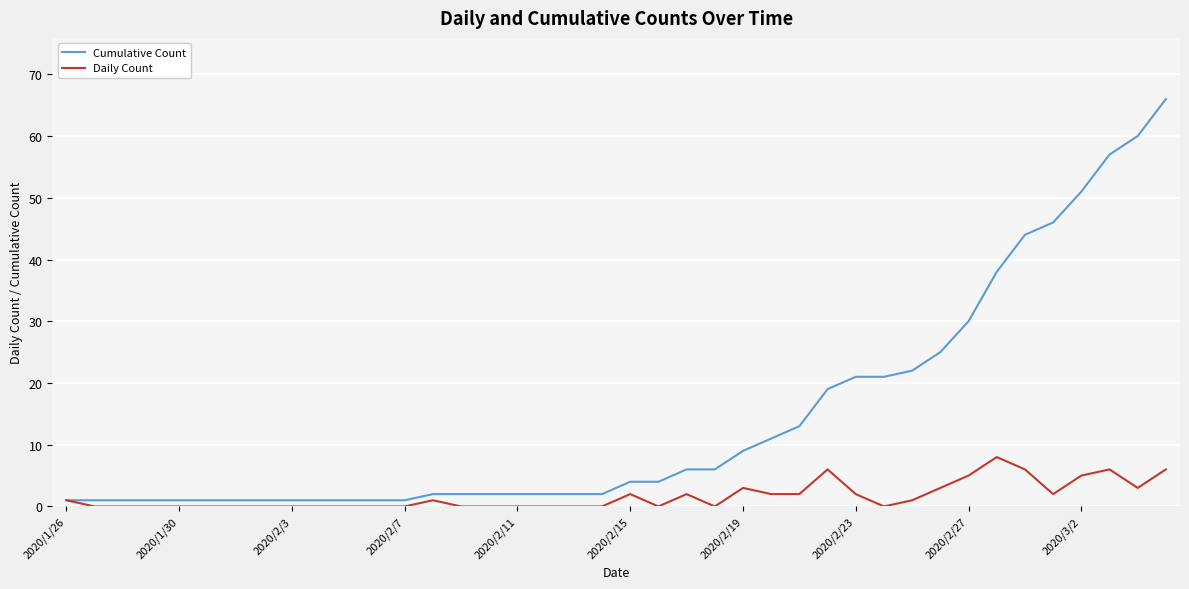

Which series has the widest spread of values?

Cumulative Count